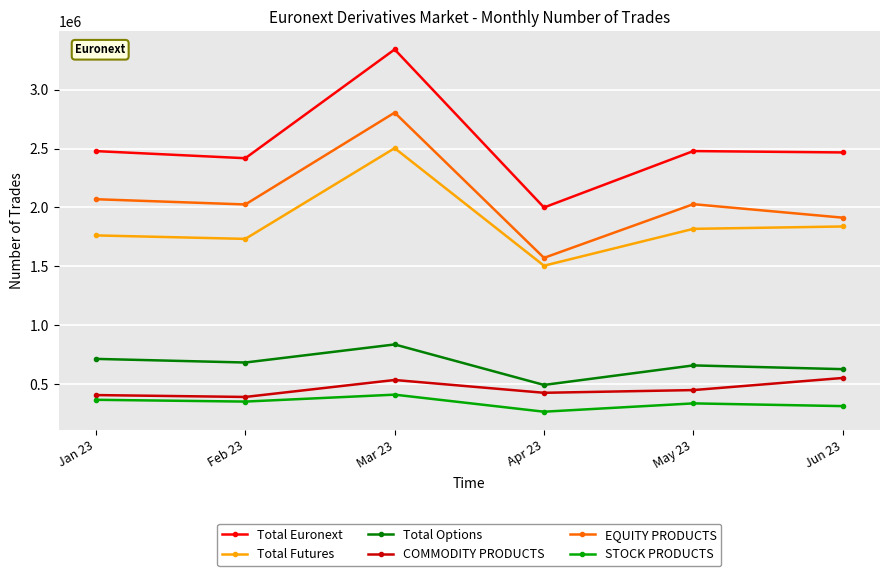

Is the value of Total Futures at Apr 23 greater than the value of Total Euronext at Jan 23?

No